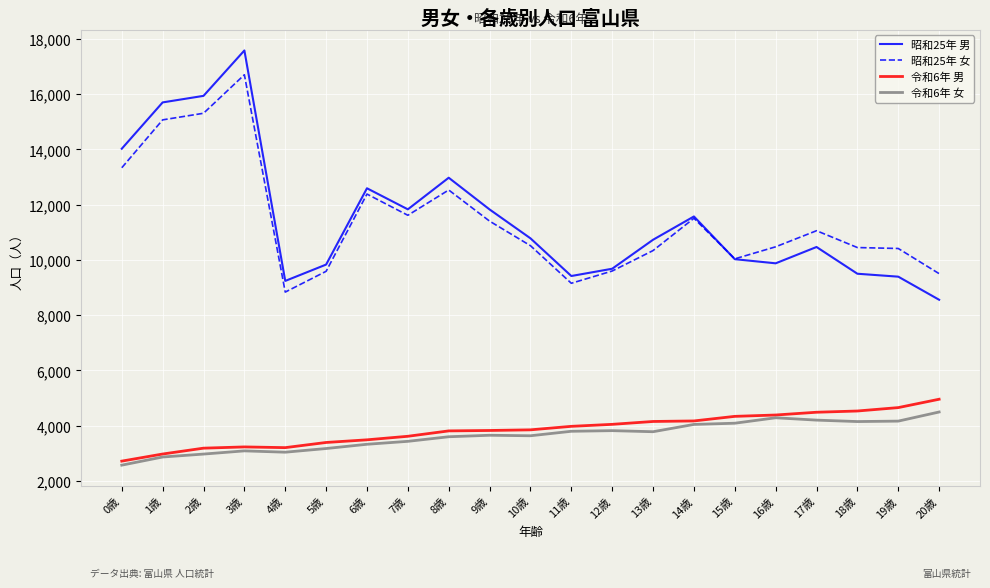

At how many categories does at least one series exceed 13498?

4